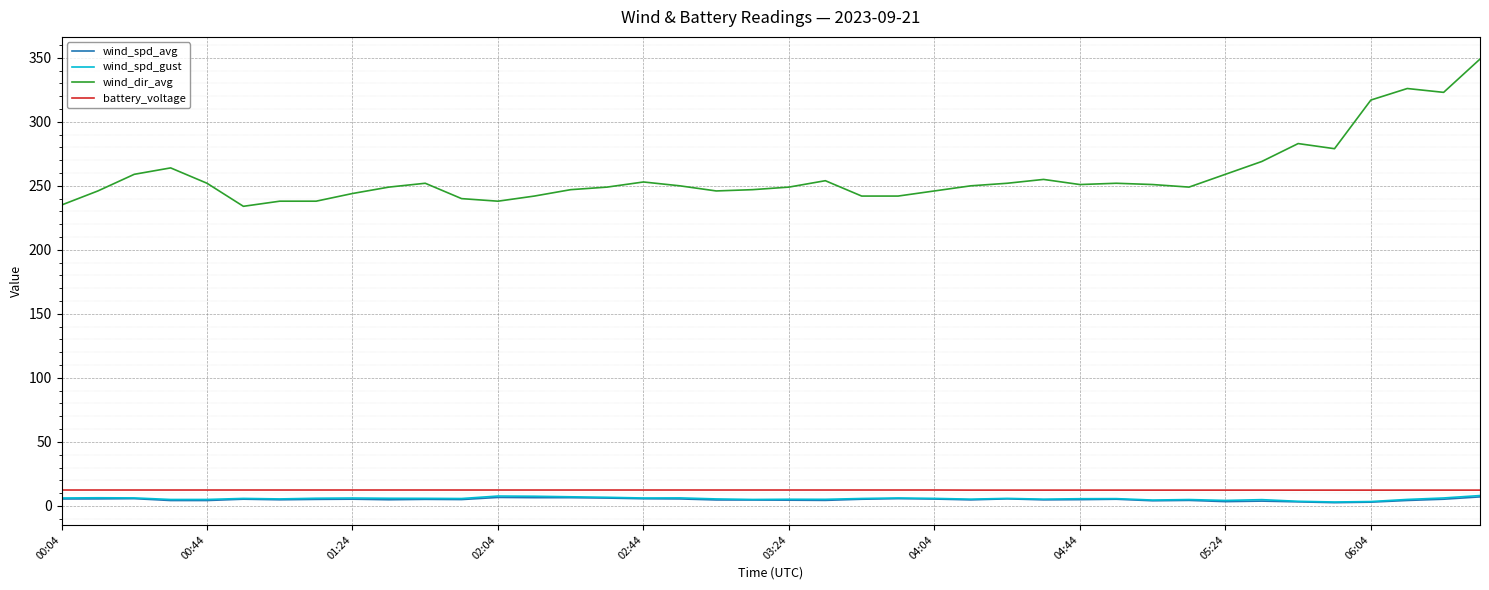

True or false: wind_spd_avg and wind_dir_avg cross at least once.

False